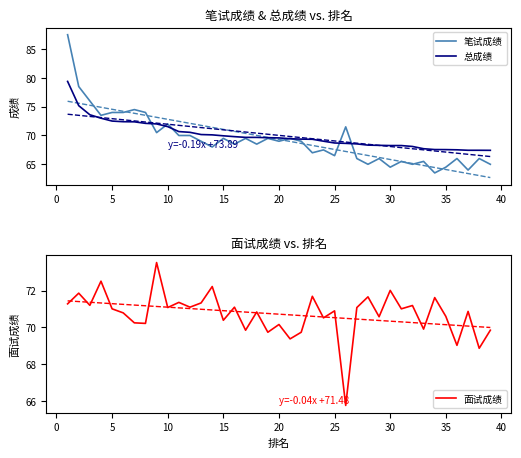

What is the difference between the highest and lowest values at 10?

1.0